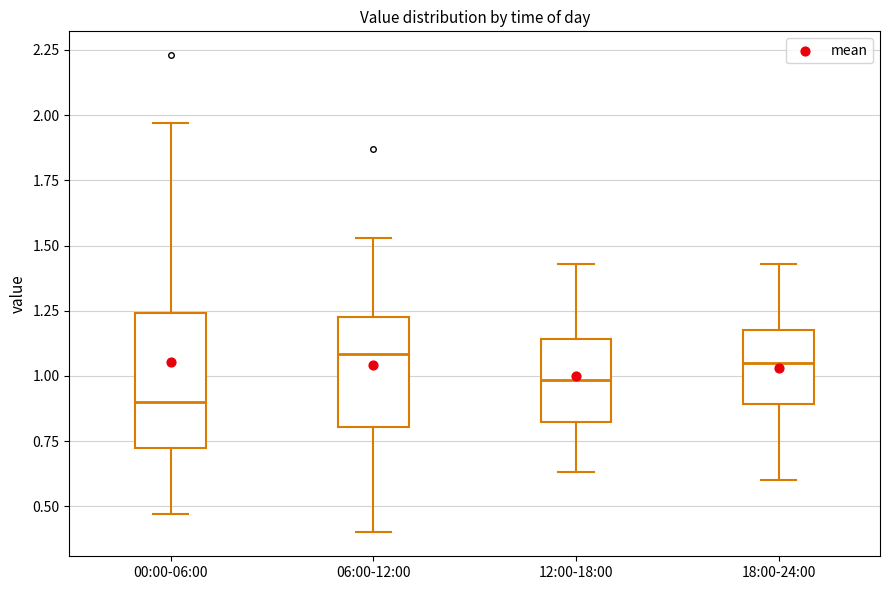

Reading left to right, read every box against the y-axis: the position of its median line, the range the box covers, and the ends of its whiskers. The values are not printed on the chart, so give them approximately, as read against the axis.

00:00-06:00: median 0.90, box 0.70 to 1.25, whiskers 0.45 to 1.95
06:00-12:00: median 1.10, box 0.80 to 1.25, whiskers 0.40 to 1.55
12:00-18:00: median 1.00, box 0.80 to 1.15, whiskers 0.65 to 1.45
18:00-24:00: median 1.05, box 0.90 to 1.20, whiskers 0.60 to 1.45